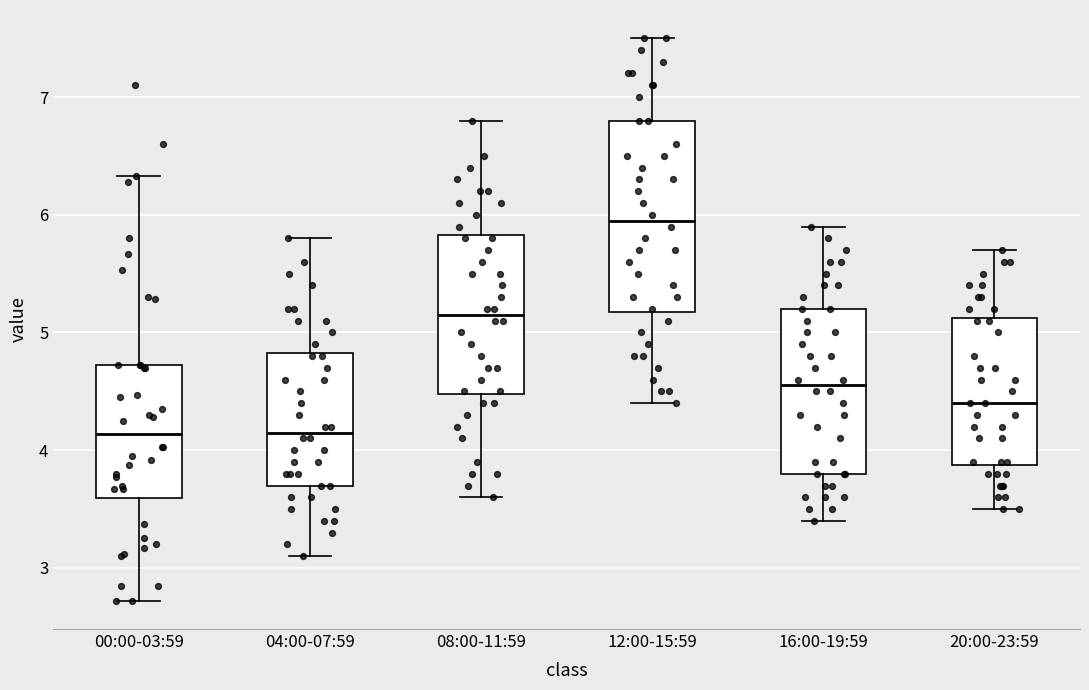

Reading left to right, transcribe this box plot: for each box, give where its median line is, the range the box spans, and where its two whiskers end, as read against the y-axis. The values are not printed on the chart, so give them approximately, as read against the axis.

00:00-03:59: median 4.1, box 3.6 to 4.7, whiskers 2.7 to 6.3
04:00-07:59: median 4.2, box 3.7 to 4.8, whiskers 3.1 to 5.8
08:00-11:59: median 5.2, box 4.5 to 5.8, whiskers 3.6 to 6.8
12:00-15:59: median 6.0, box 5.2 to 6.8, whiskers 4.4 to 7.5
16:00-19:59: median 4.6, box 3.8 to 5.2, whiskers 3.4 to 5.9
20:00-23:59: median 4.4, box 3.9 to 5.1, whiskers 3.5 to 5.7